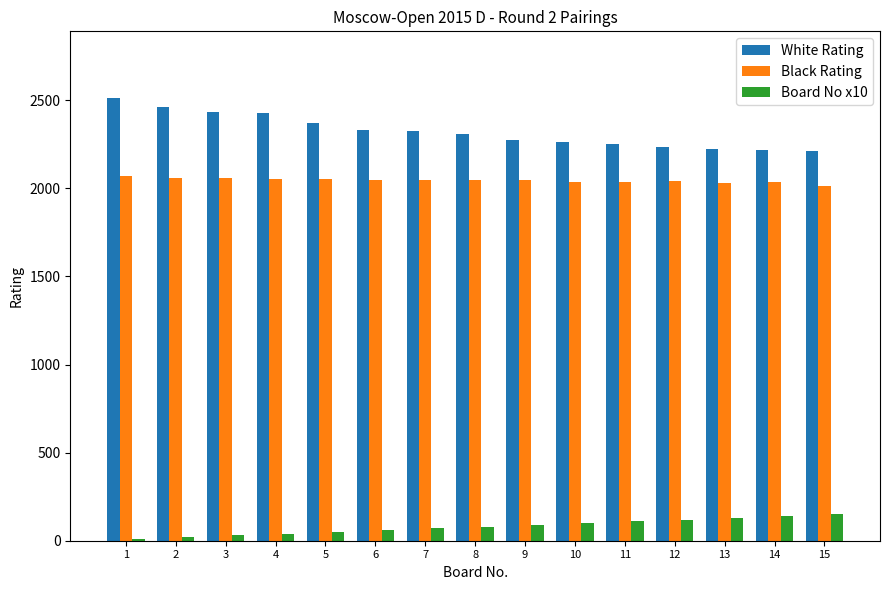

List the series in order of their peak value, highest first.

White Rating, Black Rating, Board No x10